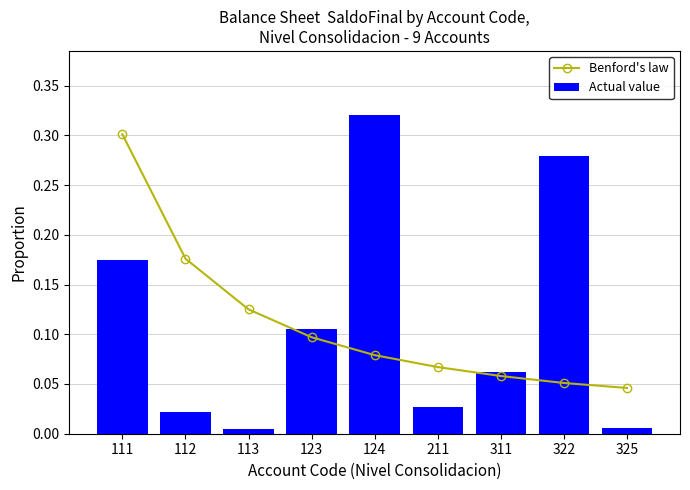

Reading left to right, what are all the values shown in this chart?

Benford's law: 111=0.3	112=0.2	113=0.1	123=0.1	124=0.1	211=0.1	311=0.1	322=0.1	325=0.0
Actual value: 111=0.2	112=0.0	113=0.0	123=0.1	124=0.3	211=0.0	311=0.1	322=0.3	325=0.0